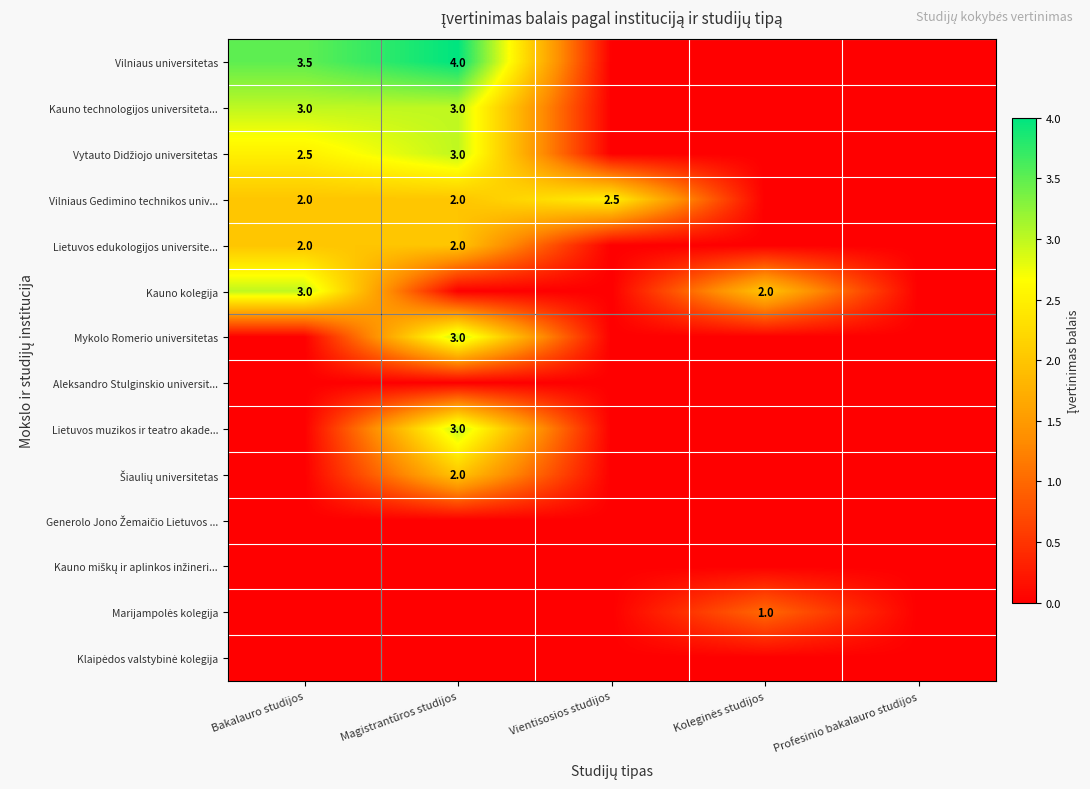

The value of Vilniaus Gedimino technikos univ... at Bakalauro studijos is 1.2. True or false?

False